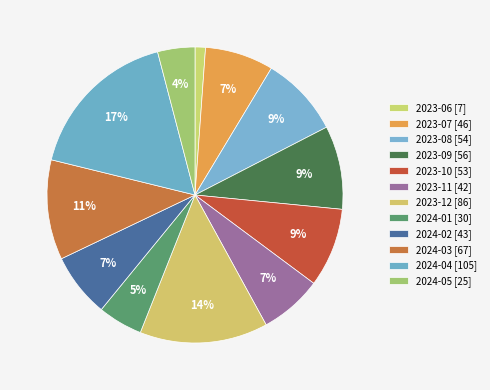

What percentage is the 2023-12 slice, to the nearest percent?

14%